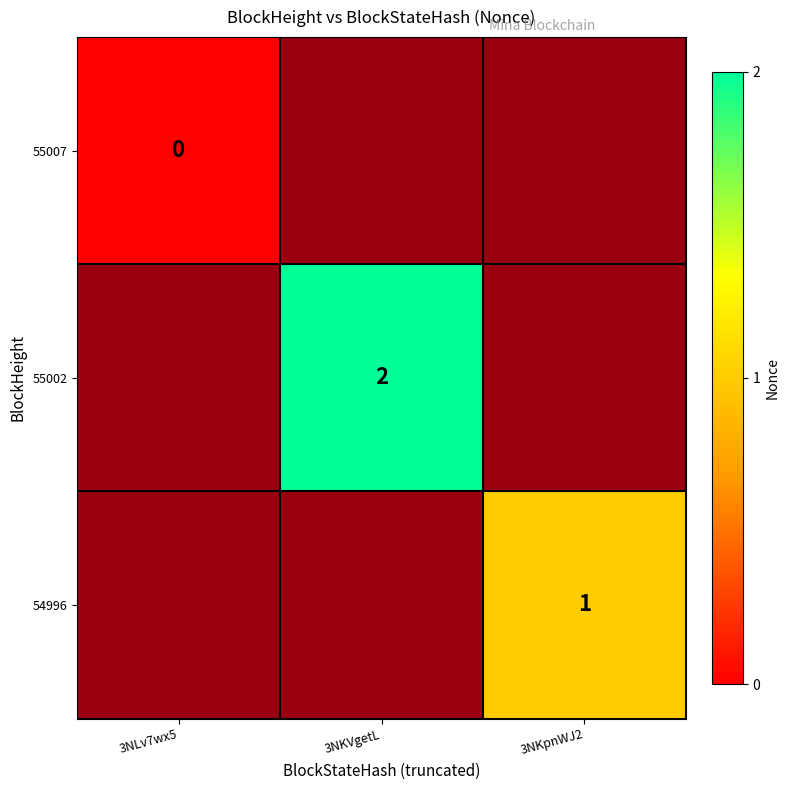

How many distinct data groups are displayed?

3